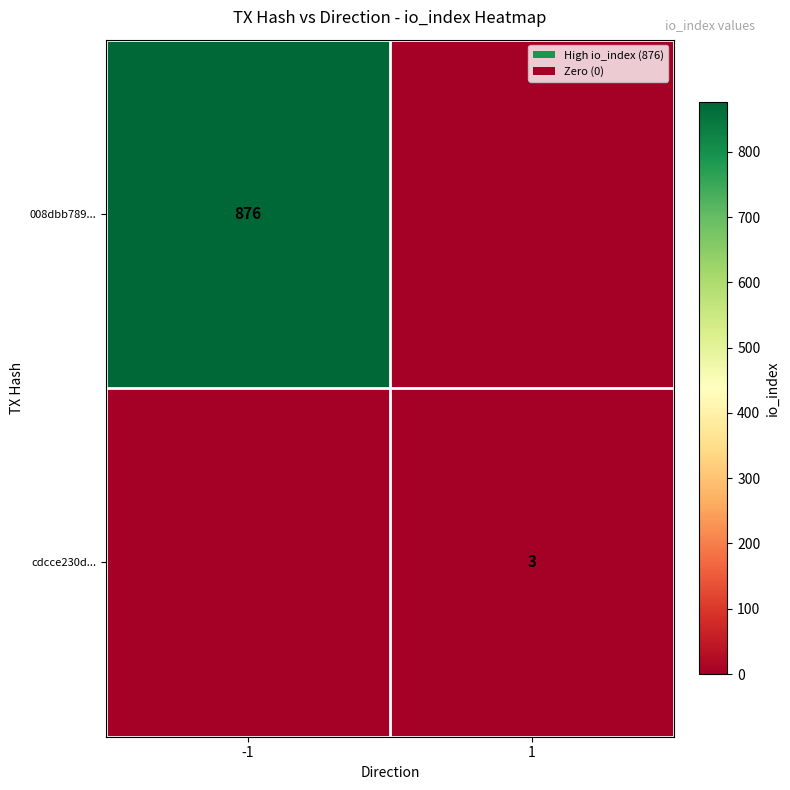

The value of cdcce230d... at 1 is 3. True or false?

True